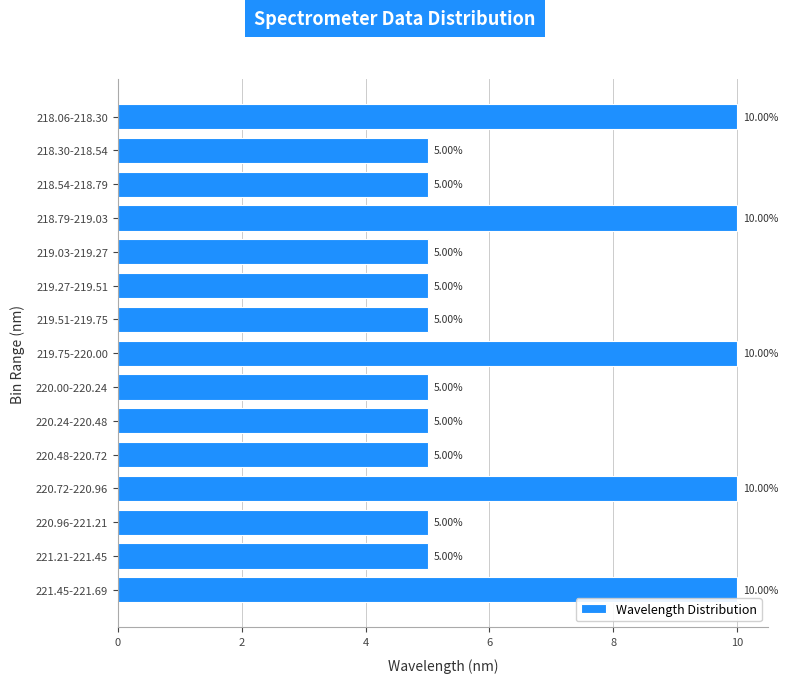

What is the sum of all values?

100